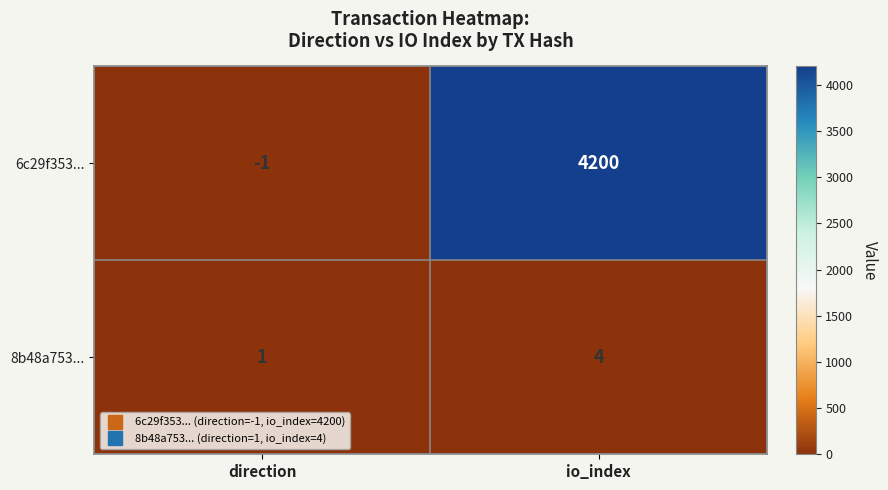

How many data points does each series have?

2